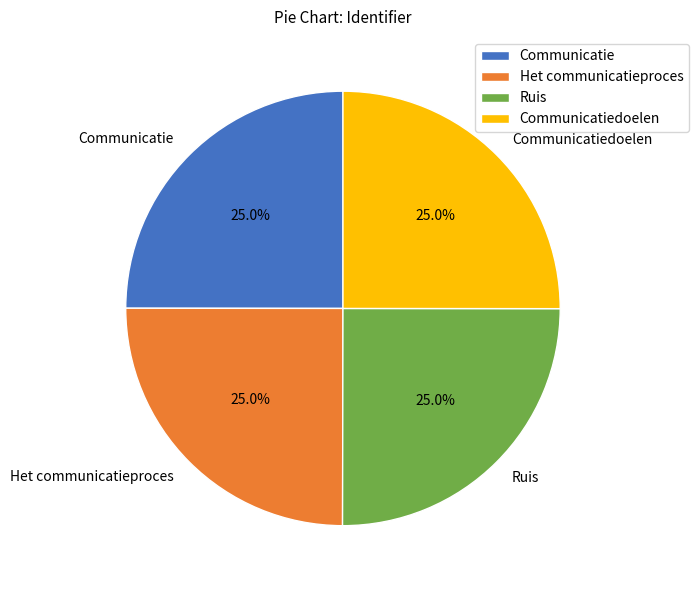

Is it true that Communicatiedoelen is 36% of the pie?

False